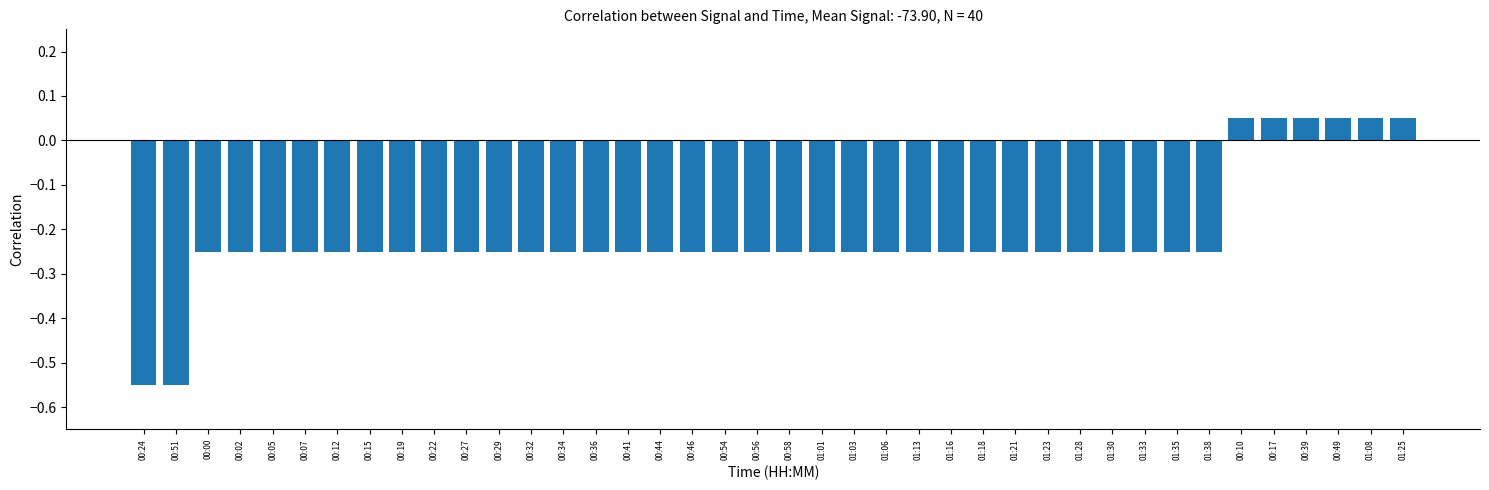

What is the change in value from 01:23 to 00:49?

+0.3